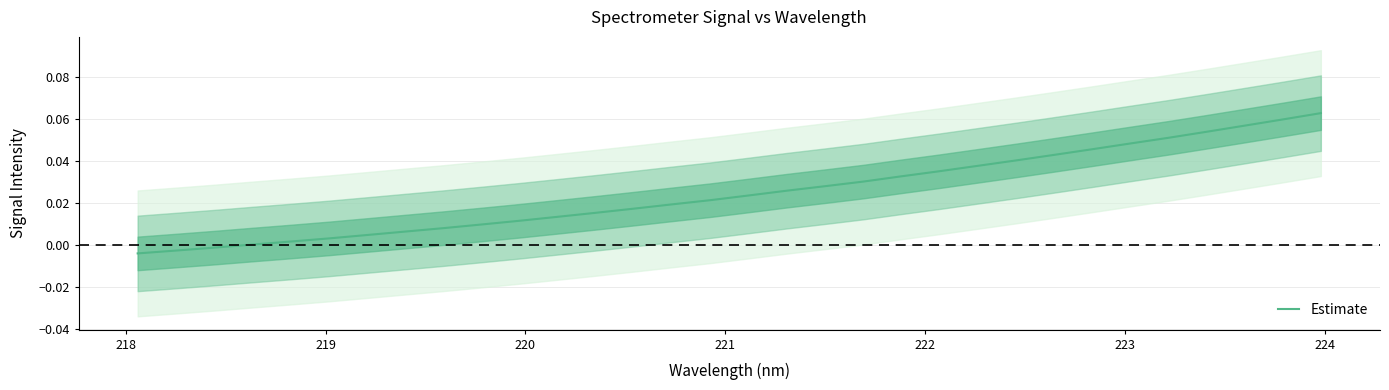

Reading left to right, transcribe all the data shown in this chart.

-0.0	-0.0	-0.0	0.0	0.0	0.0	0.0	0.0	0.0	0.0	0.0	0.0	0.0	0.0	0.0	0.0	0.0	0.0	0.0	0.0	0.0	0.0	0.0	0.0	0.0	0.0	0.0	0.1	0.1	0.1	0.1	0.1